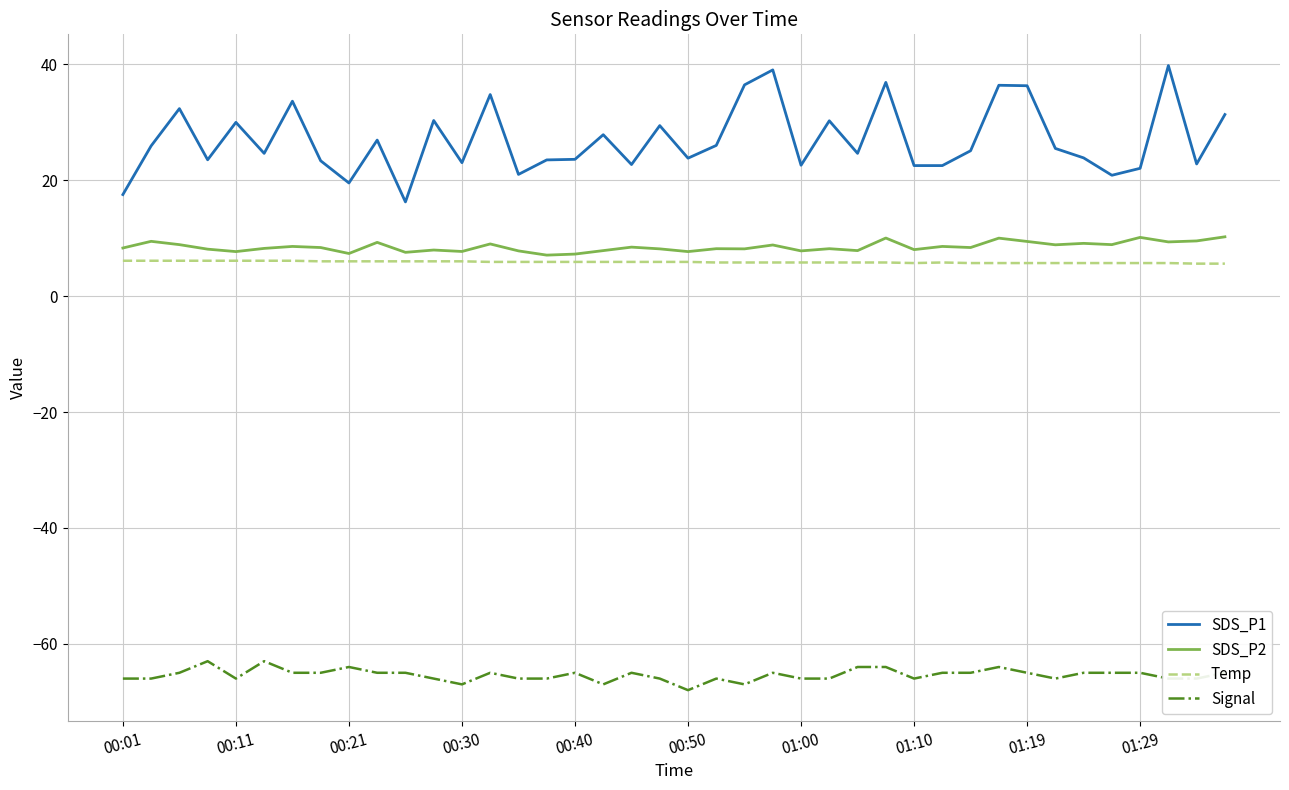

Which series has the largest total across all categories?

SDS_P1